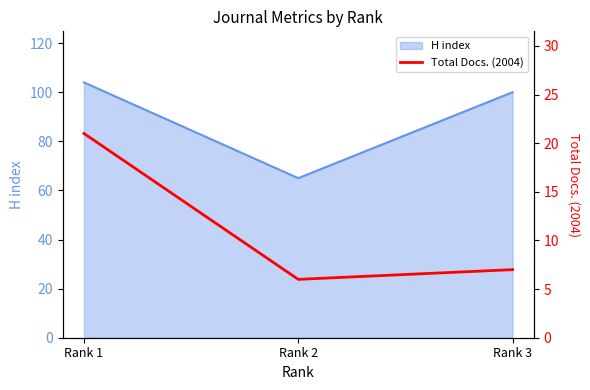

At which label does H index reach its minimum?

Rank 2